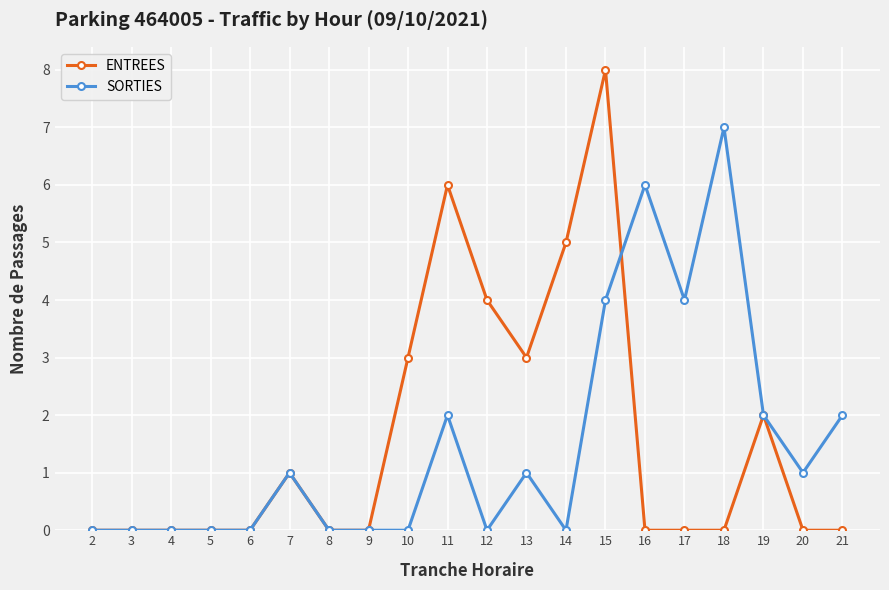

Which series has the widest spread of values?

ENTREES